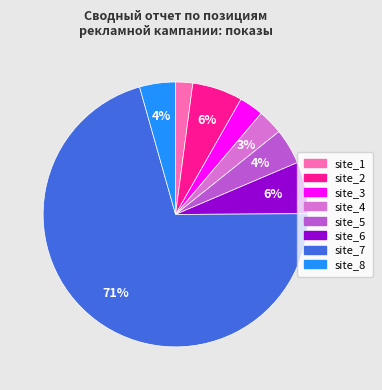

Is site_7 the majority of the pie?

Yes